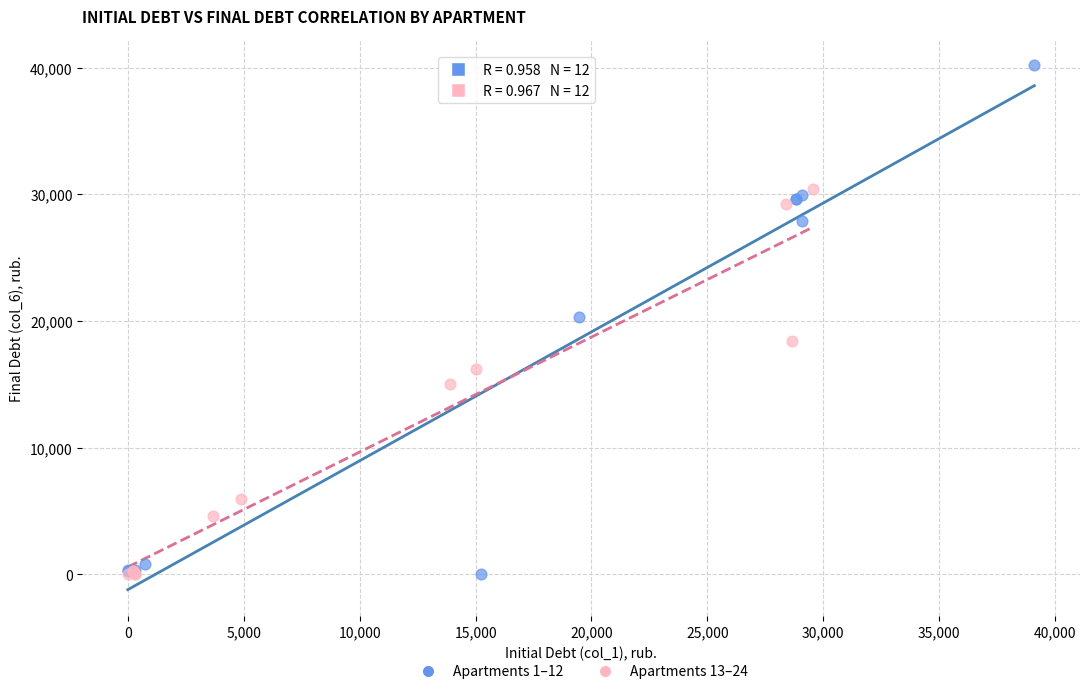

Which series contains the highest Y value?

Apartments 1–12